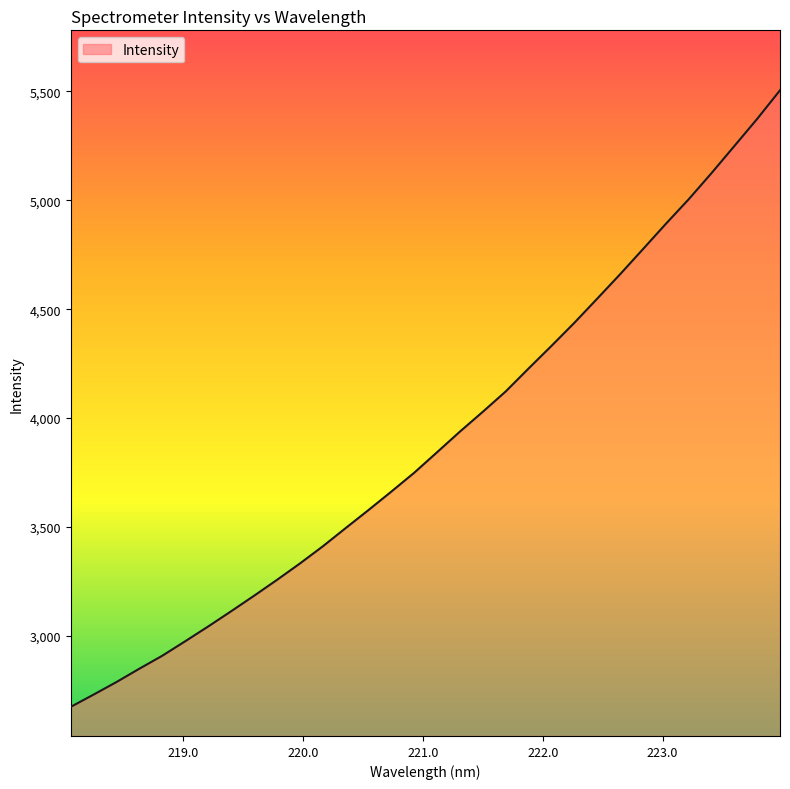

What is the smallest value displayed?

2675.0